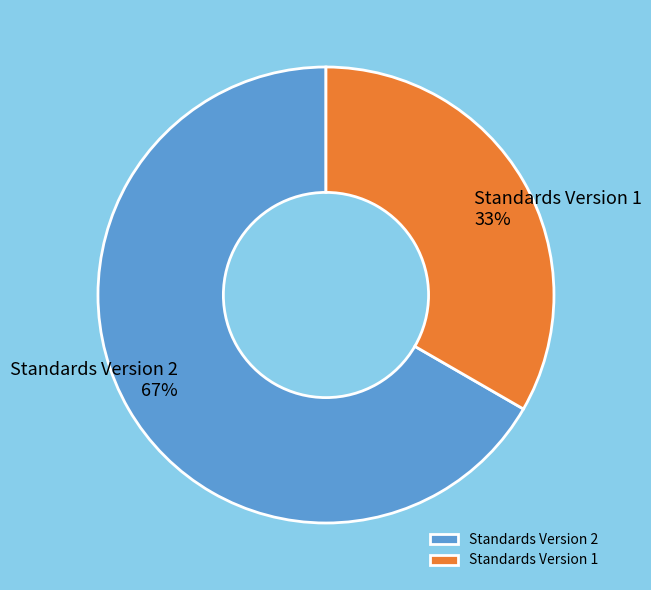

Between Standards Version 2 and Standards Version 1, which is larger?

Standards Version 2